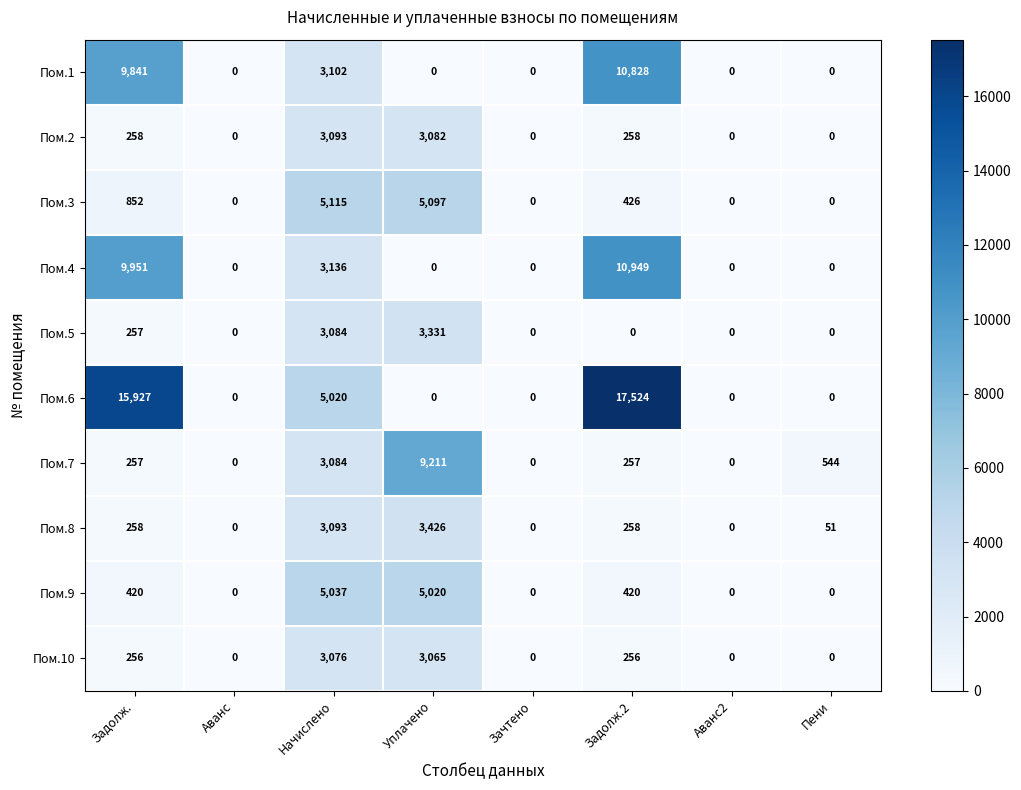

The value of Пом.2 at Зачтено is 0. True or false?

True